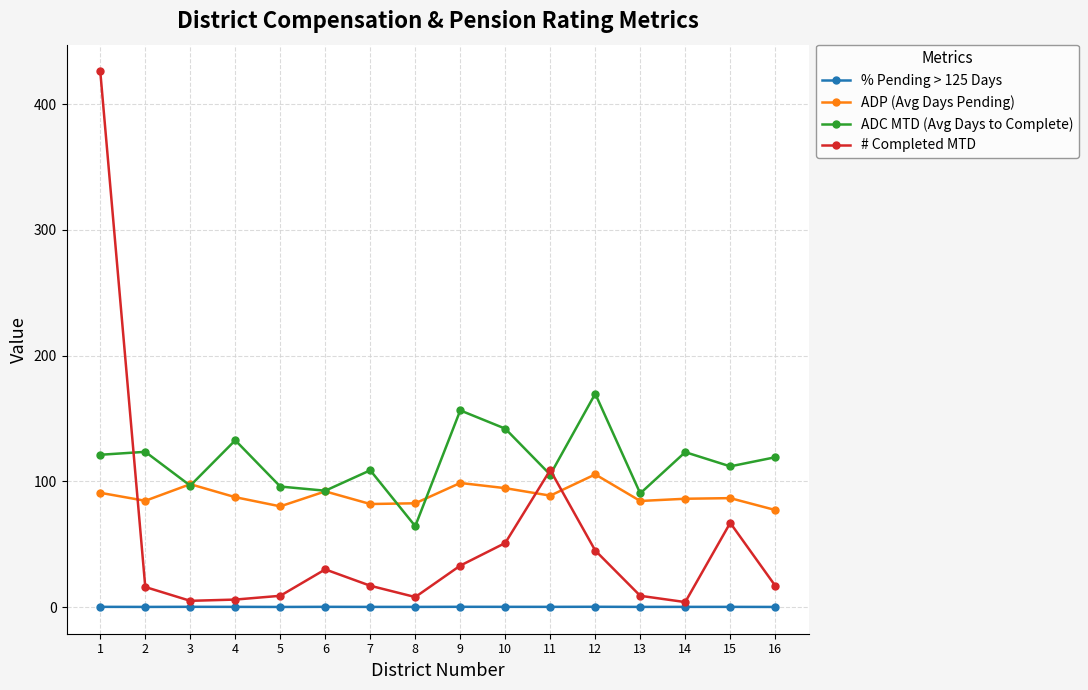

What is the difference between the second highest and second lowest values in the ADP (Avg Days Pending) series?

18.6